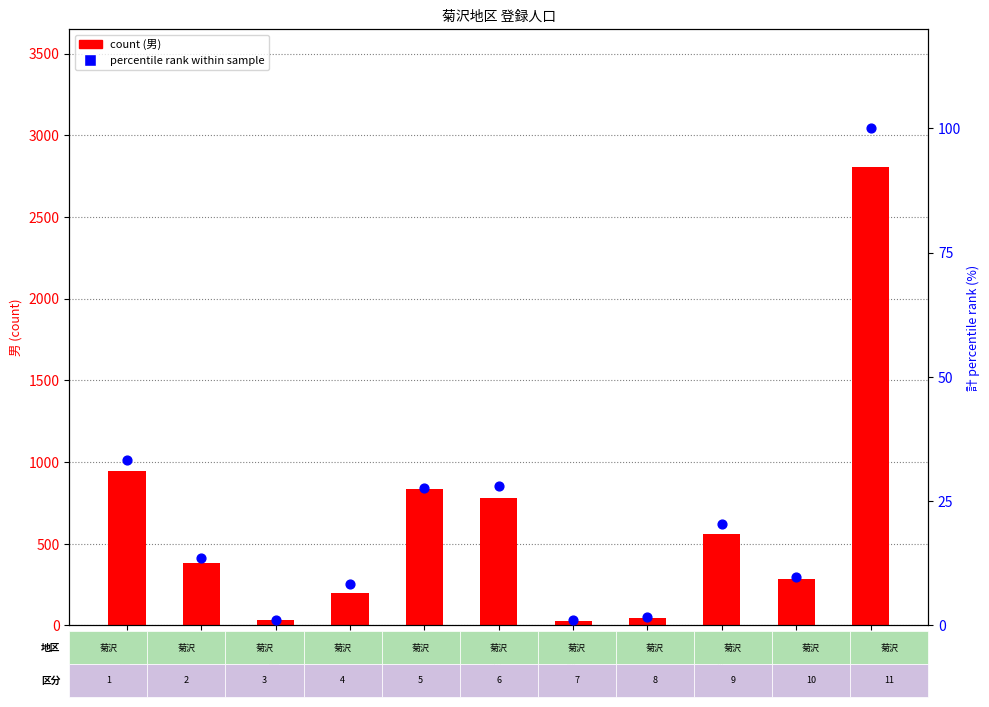

What is the total value across all series at 千渡?

2908.0